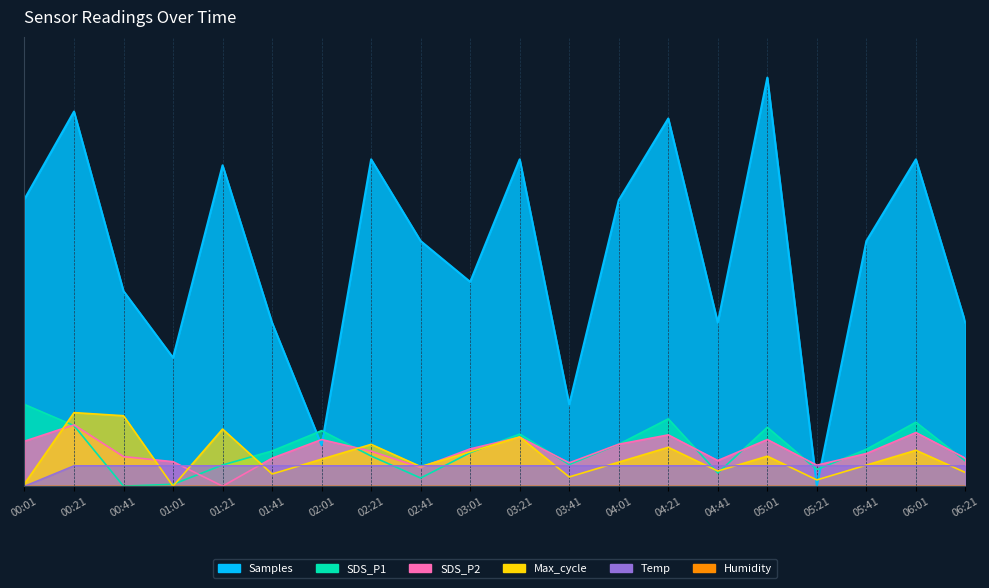

At which label is SDS_P1 closest to 10?

04:01